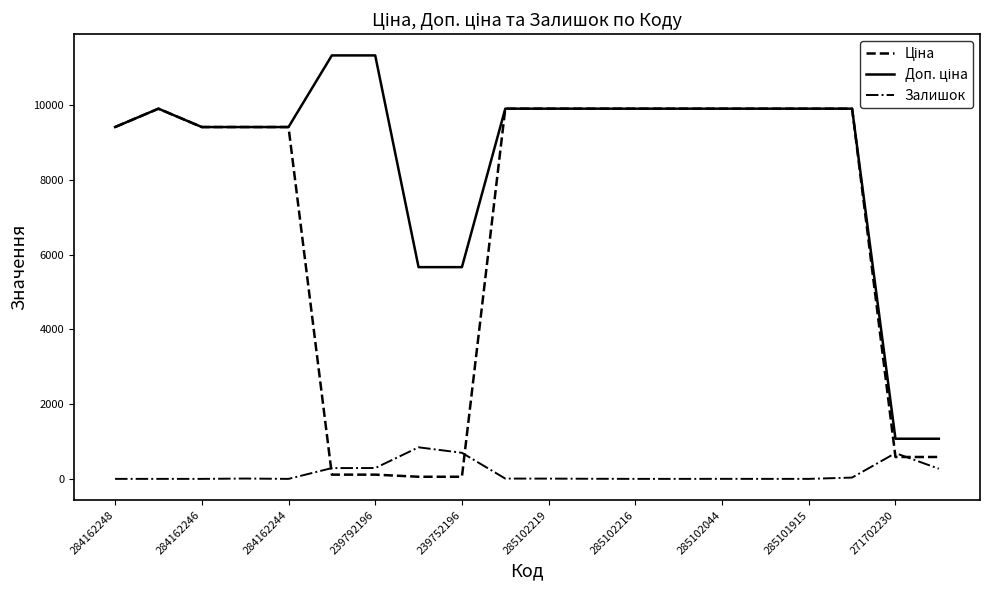

What is the maximum value shown in the chart?

11334.0